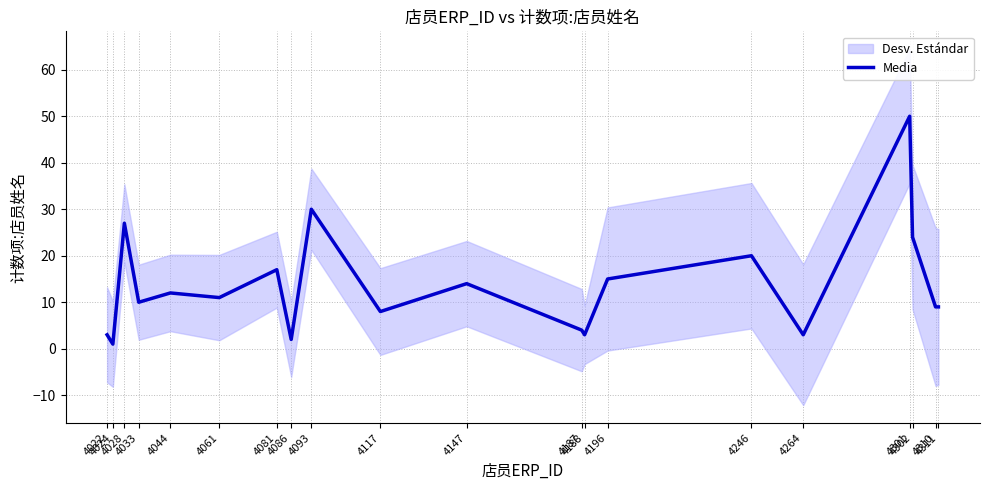

Which has a higher value, 4264 or 4310?

4310